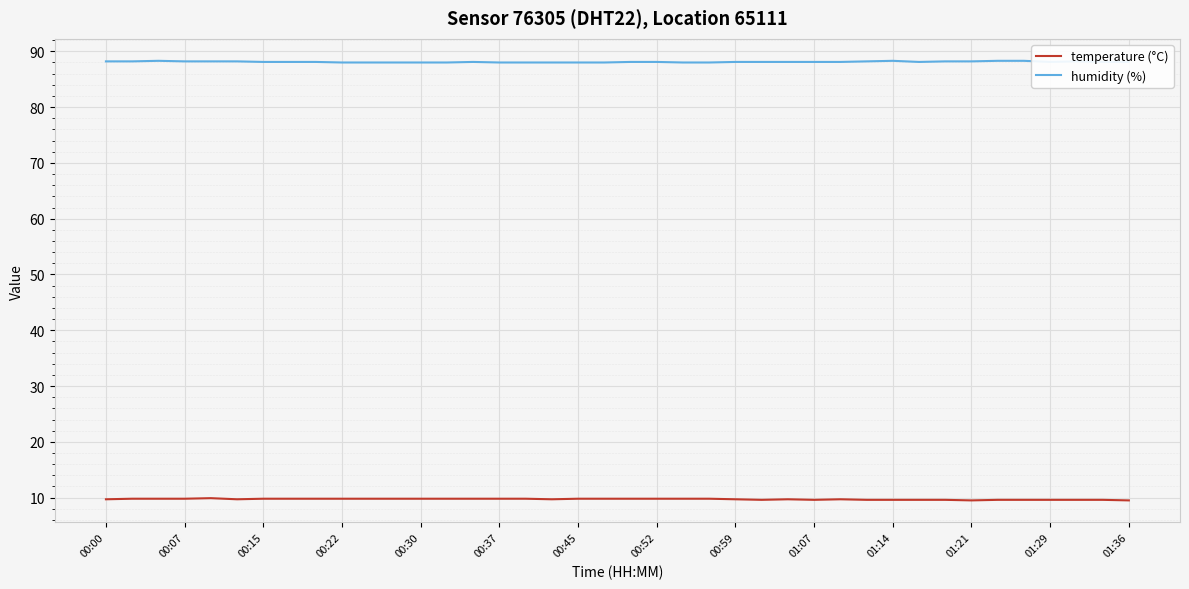

What is the lowest value of the temperature (°C) series?

9.5